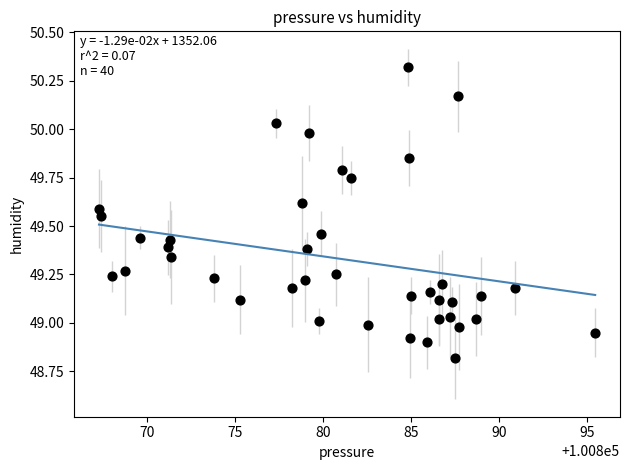

What is the range of X values (max minus min)?

28.2